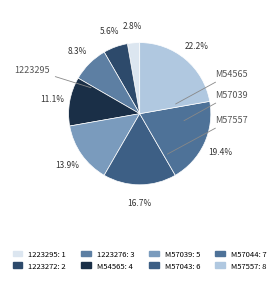

Rank the categories by value from highest to lowest.

M57557, M57044, M57043, M57039, M54565, 1223276, 1223272, 1223295